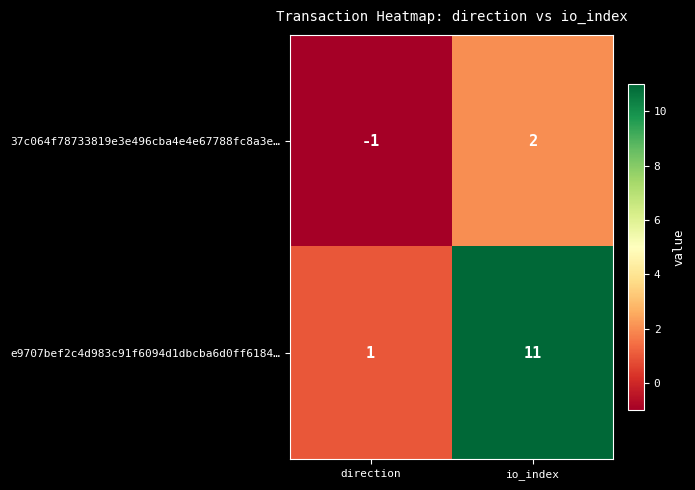

Rank the series by their maximum value, from lowest to highest.

37c064f78733819e3e496cba4e4e67788fc8a3e…, e9707bef2c4d983c91f6094d1dbcba6d0ff6184…